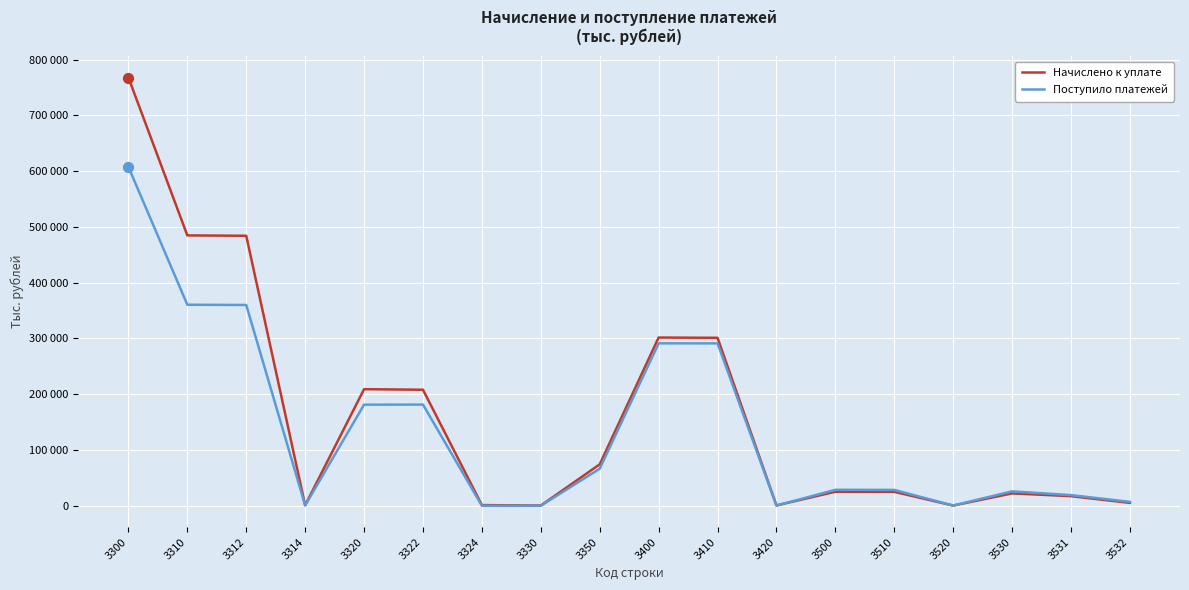

What are all the series names shown in the legend?

Начислено к уплате, Поступило платежей